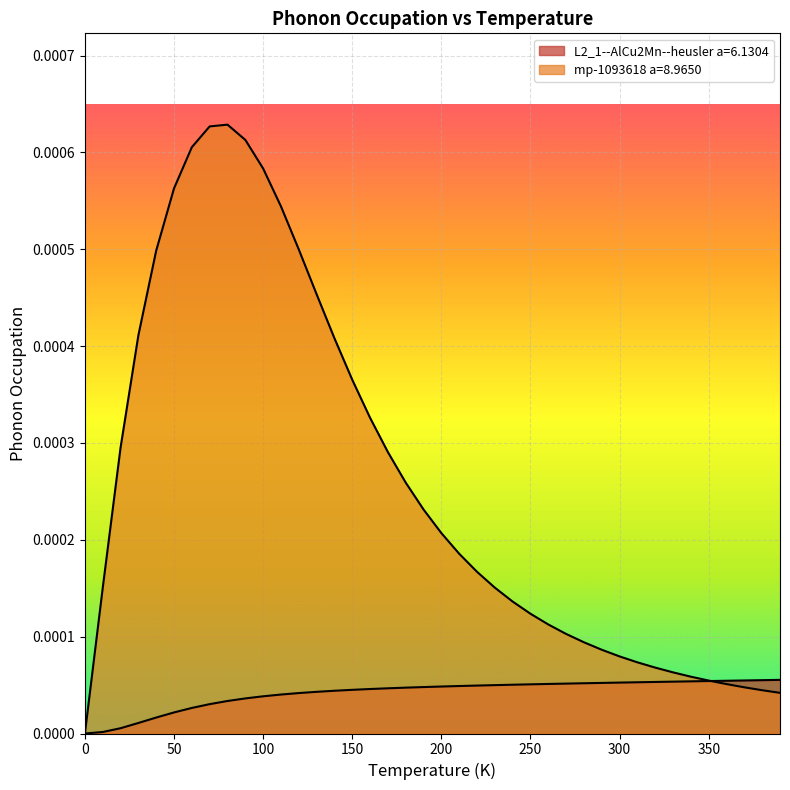

List the series in order of their overall mean, lowest first.

L2_1--AlCu2Mn--heusler a=6.1304, mp-1093618 a=8.9650